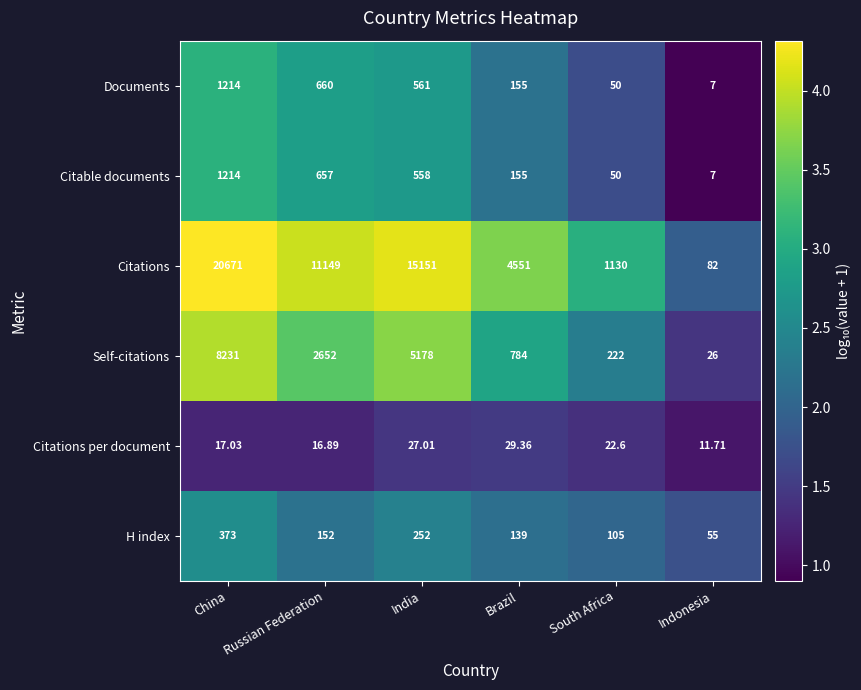

At which category is the sum across all series the highest?

China